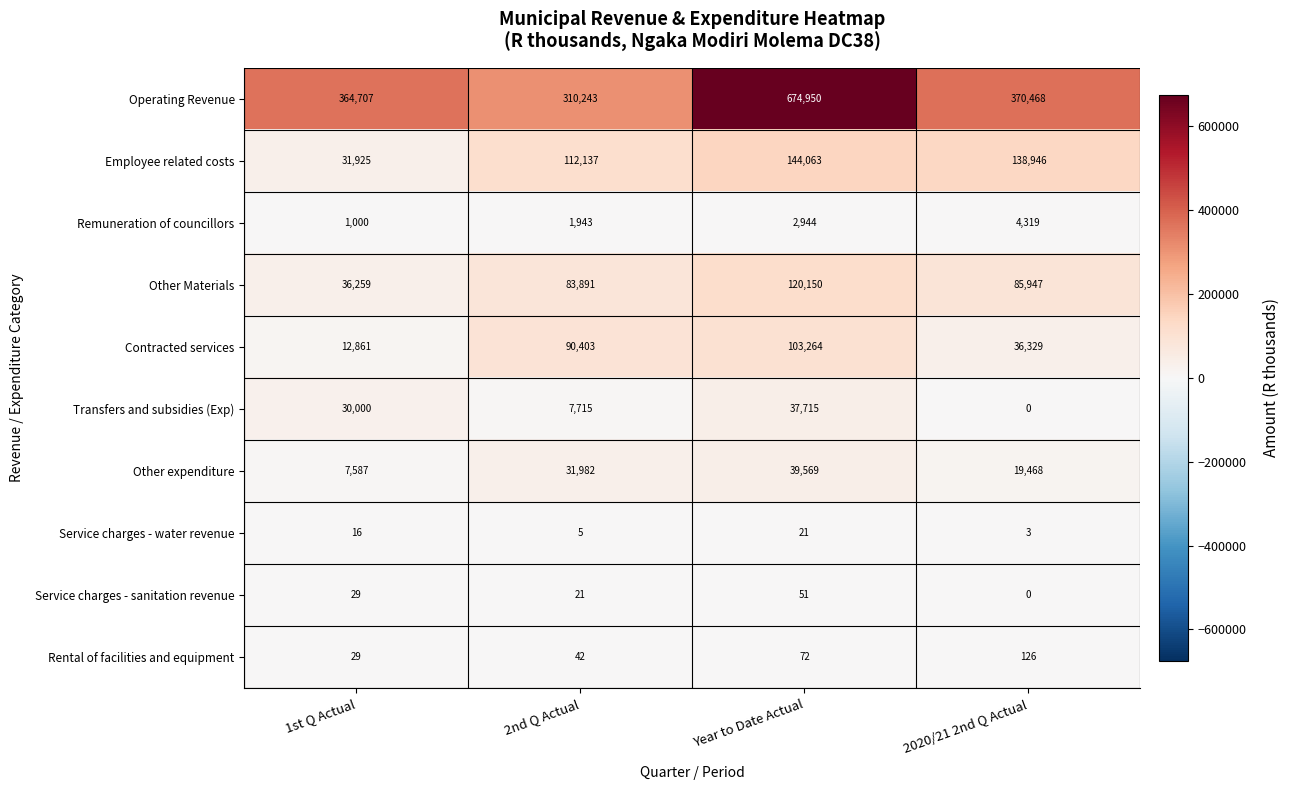

Which series has the largest range (max minus min)?

Operating Revenue